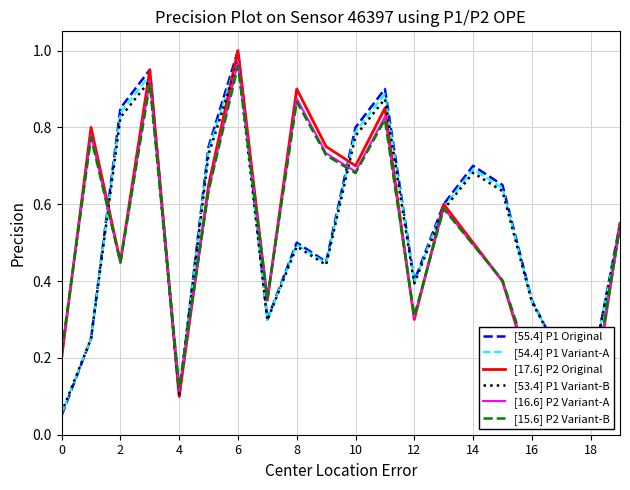

What is the sum of the [53.4] P1 Variant-B values at 2 and 10?

1.6